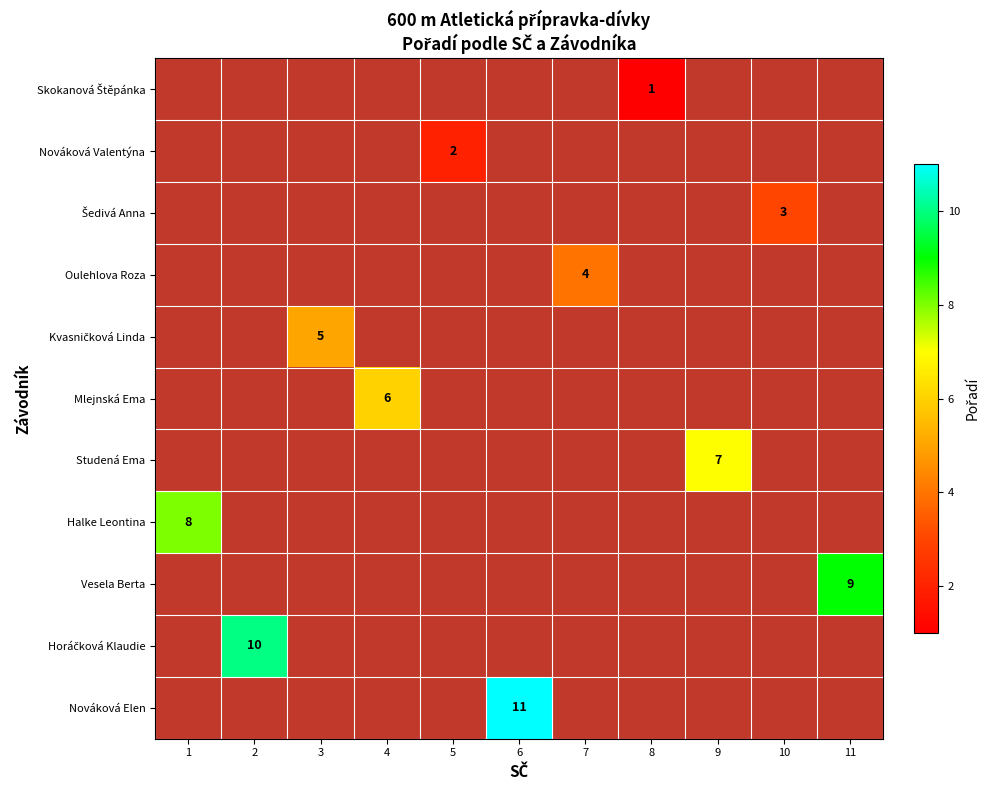

Rank the series by their average value, from lowest to highest.

Skokanová Štěpánka, Nováková Valentýna, Šedivá Anna, Oulehlova Roza, Kvasničková Linda, Mlejnská Ema, Studená Ema, Halke Leontina, Vesela Berta, Horáčková Klaudie, Nováková Elen